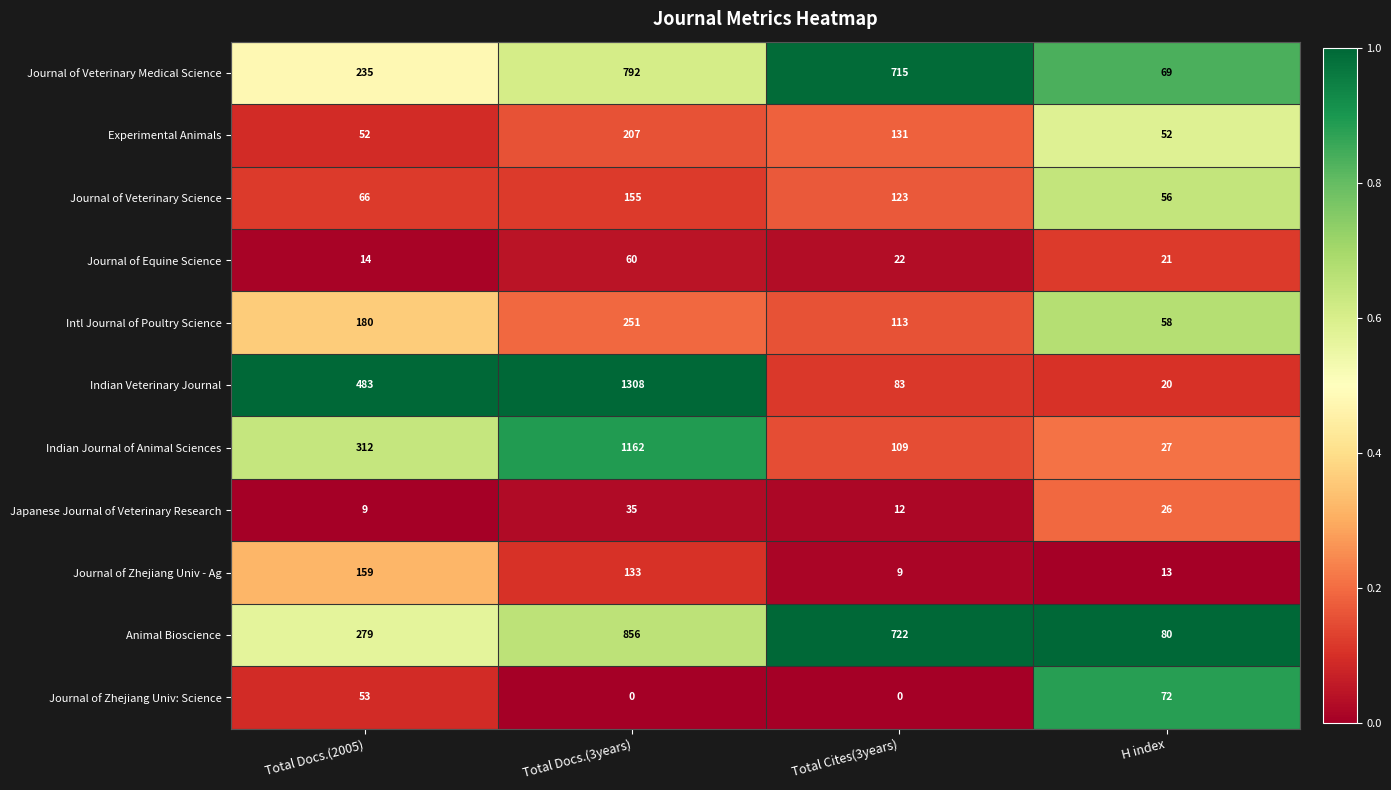

What is the sum of the Journal of Equine Science values at Total Docs.(2005) and H index?

35